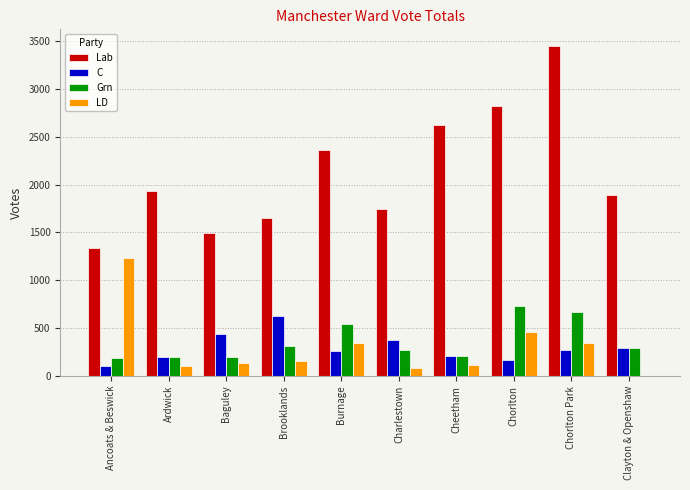

What are all the series names shown in the legend?

Lab, C, Grn, LD